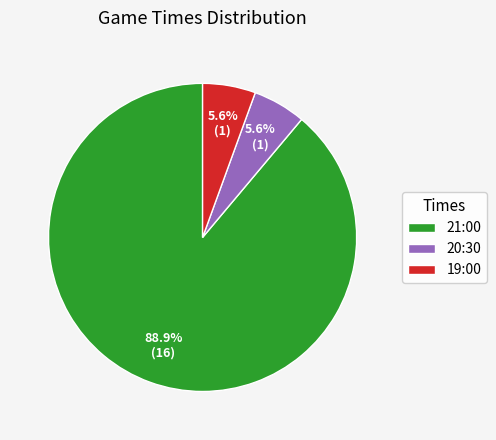

To the nearest percent, what is the difference between the largest and smallest slice percentages?

83%